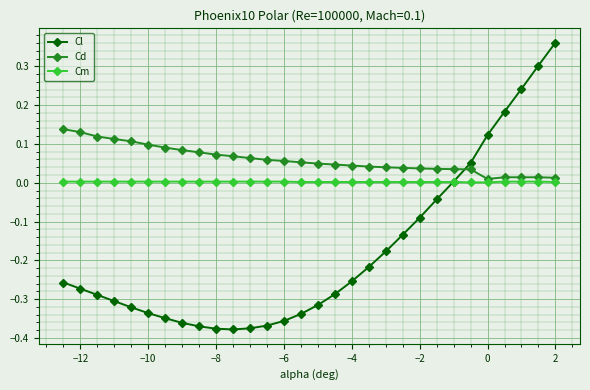

True or false: Cd and Cm intersect in this chart.

False